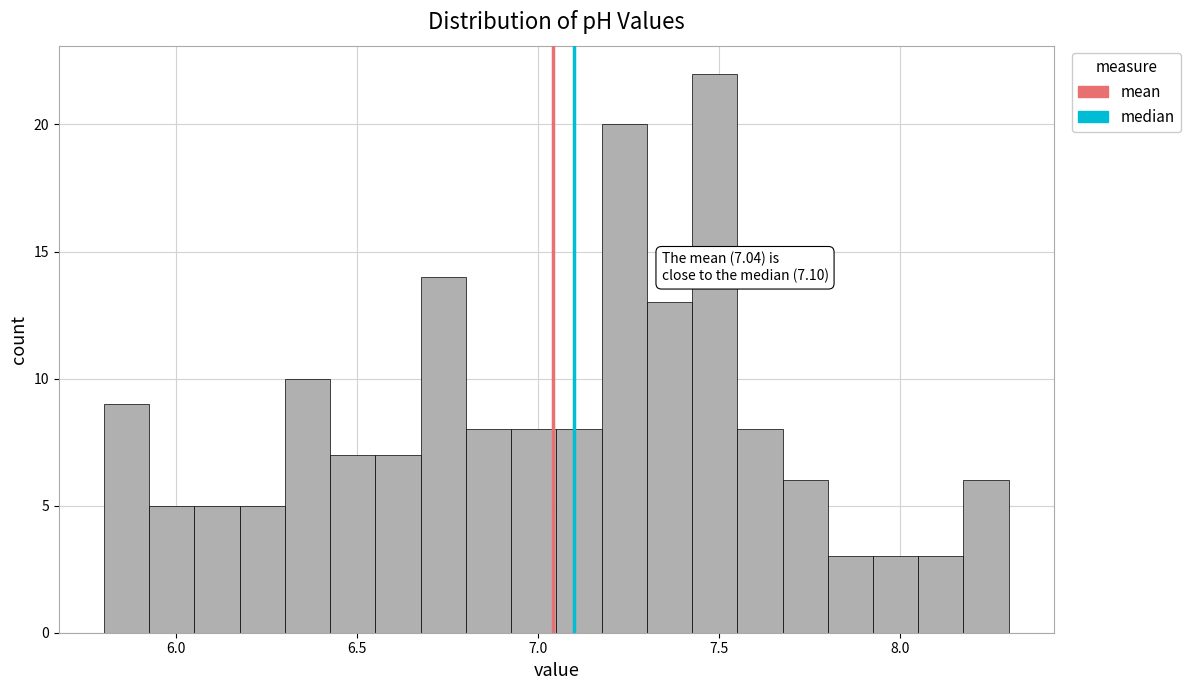

Read against the x-axis, roughly where is the centre of the tallest bar?

7.50